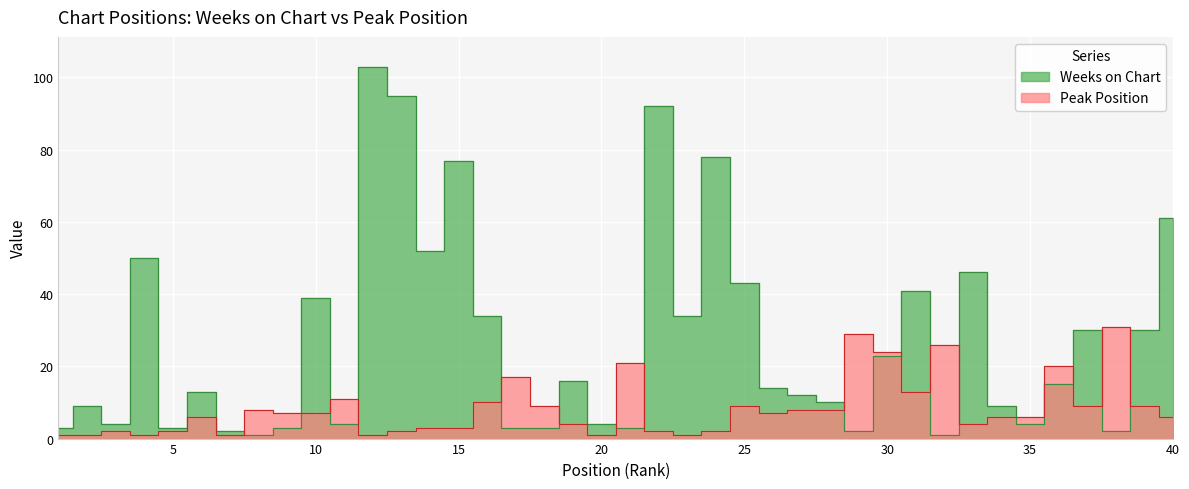

Which label corresponds to the smallest value in the chart?

8